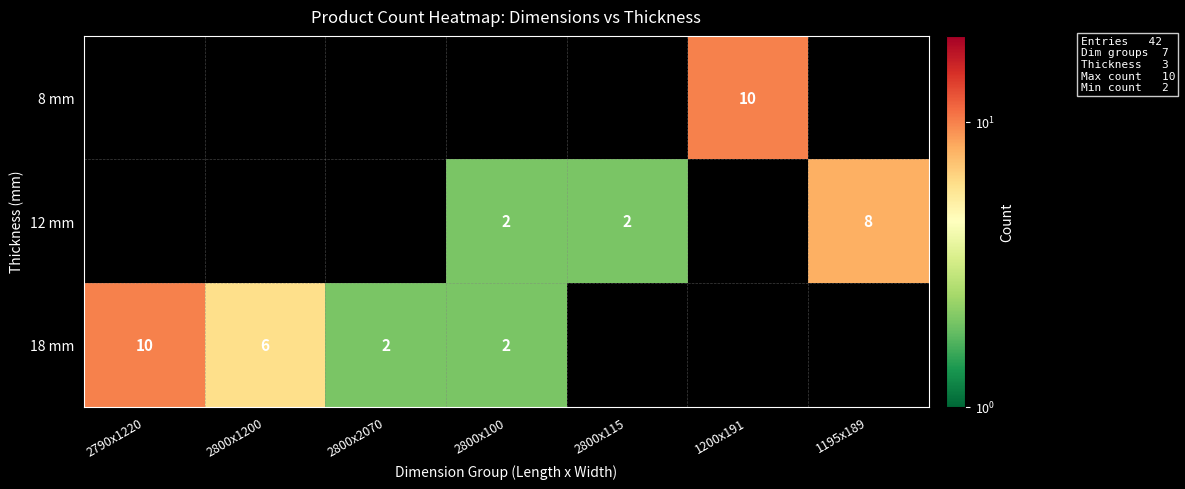

How many distinct data groups are displayed?

3